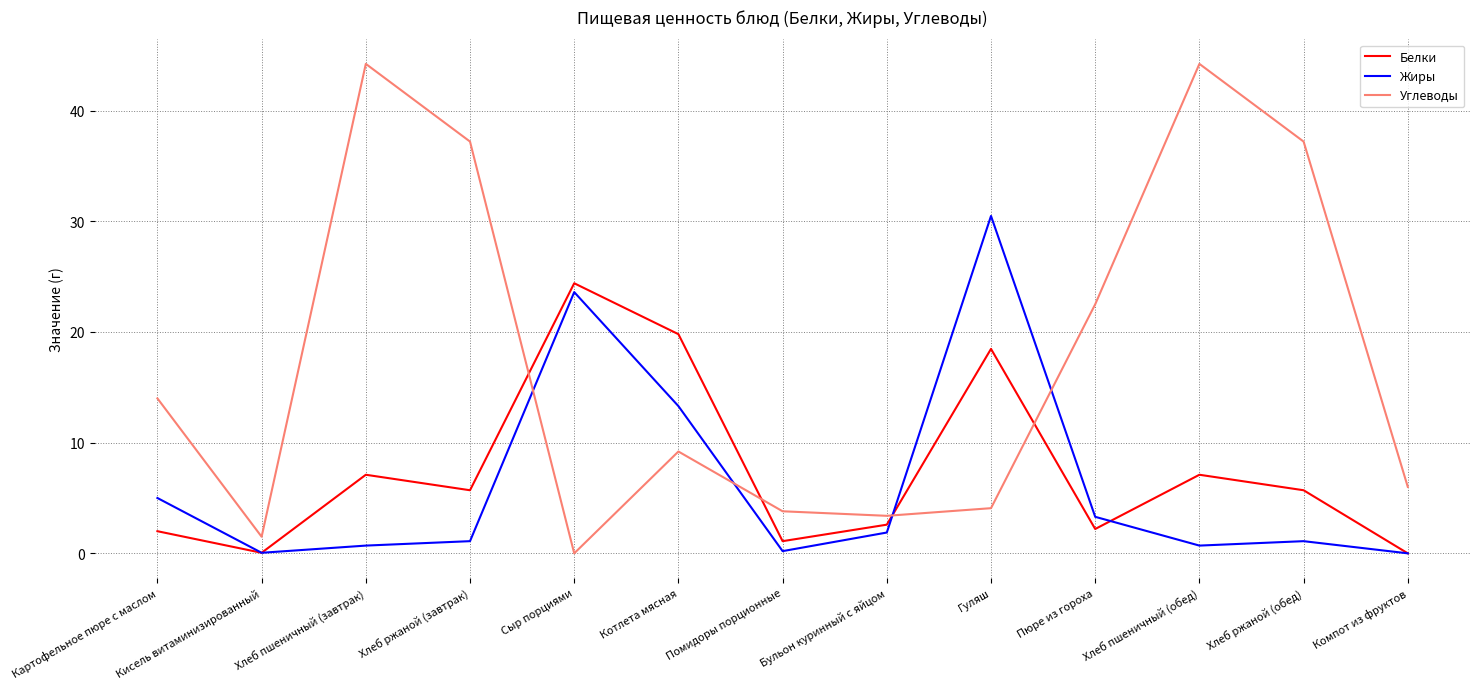

True or false: Жиры has more than 0 points higher than both neighbors.

True